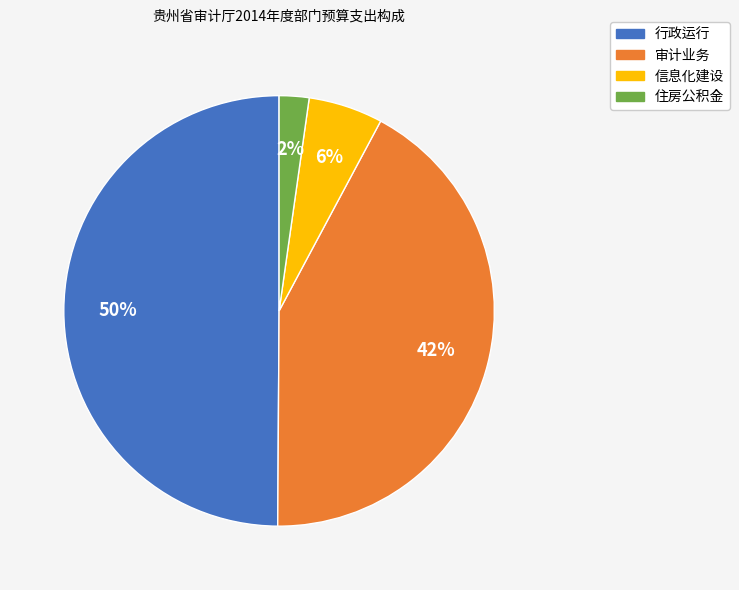

Does 住房公积金 represent more than half of the total?

No